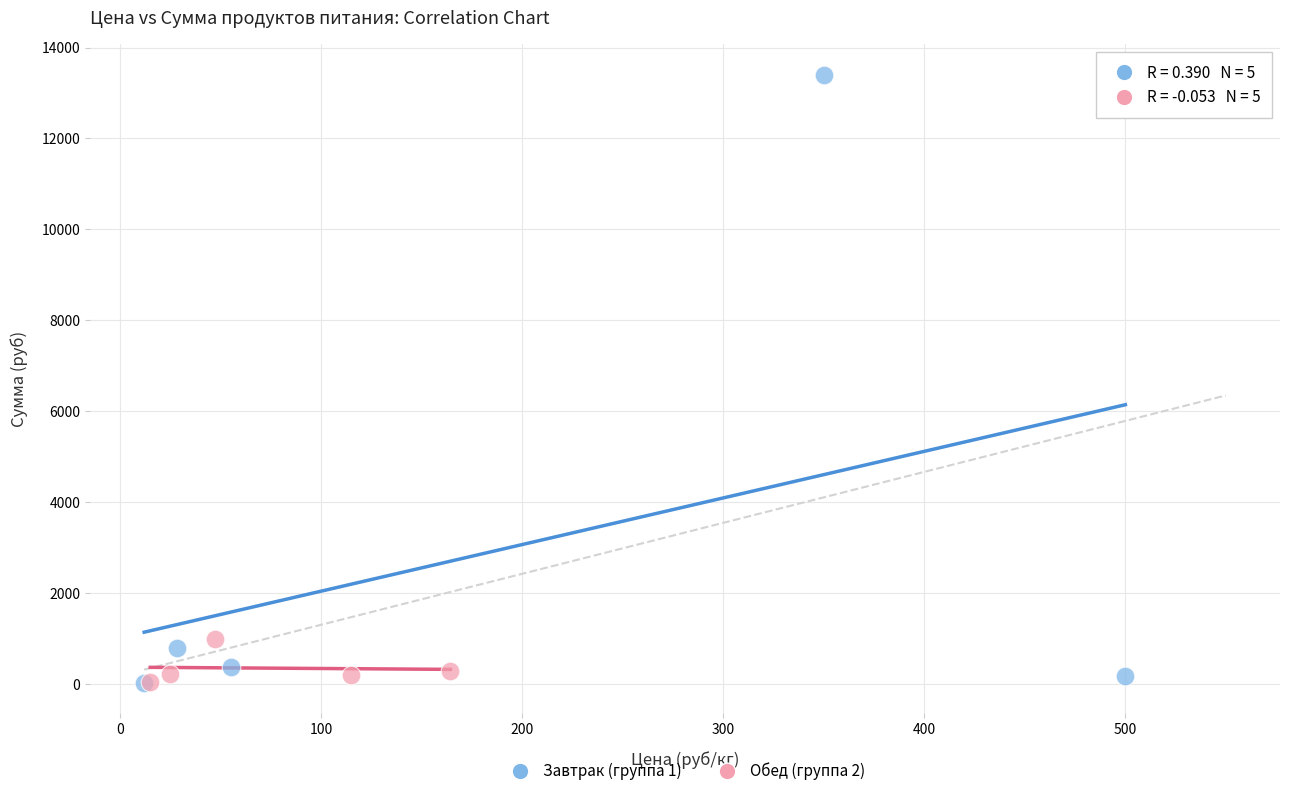

Which series has the widest spread of Y values?

Завтрак (группа 1)